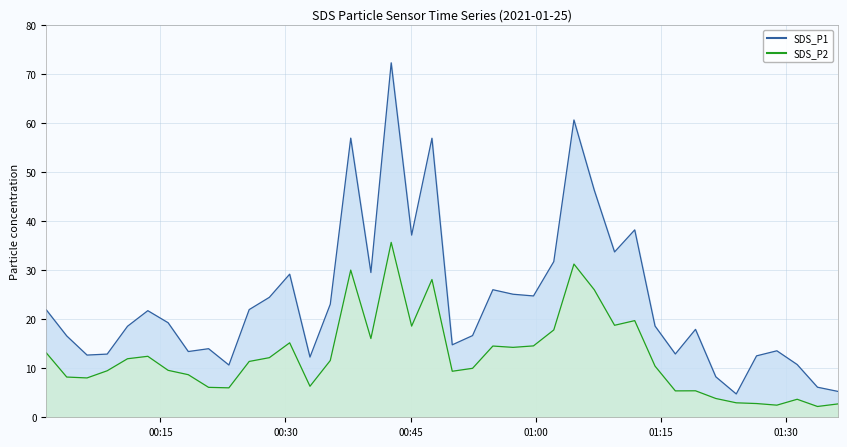

True or false: SDS_P2 and SDS_P1 intersect in this chart.

False